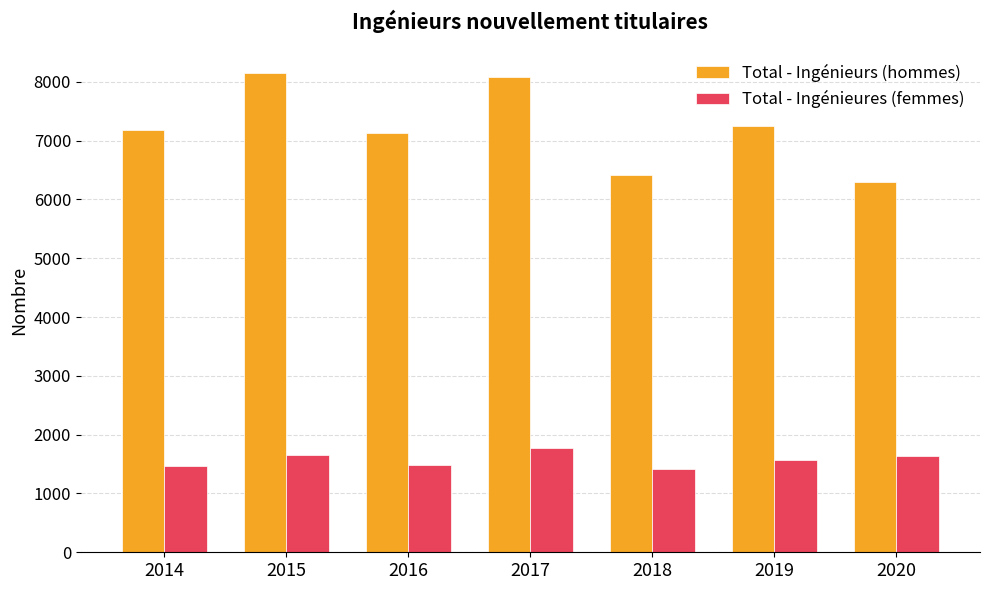

What is the lowest value of the Total - Ingénieurs (hommes) series?

6298